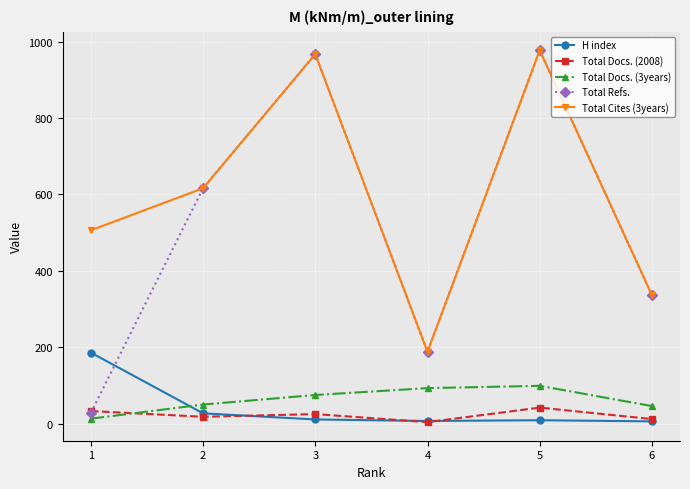

True or false: Total Cites (3years) and Total Docs. (2008) intersect in this chart.

False